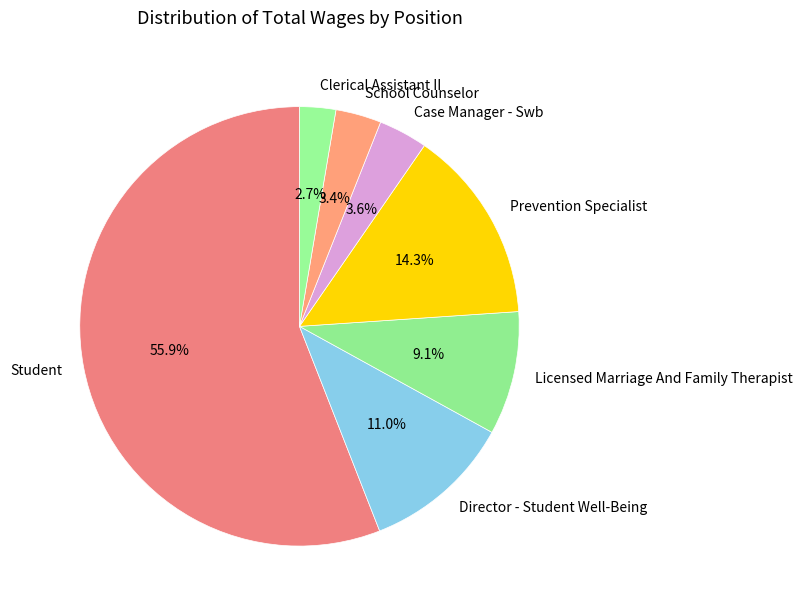

Combined, what portion of the pie is Director - Student Well-Being and School Counselor?

14.4%